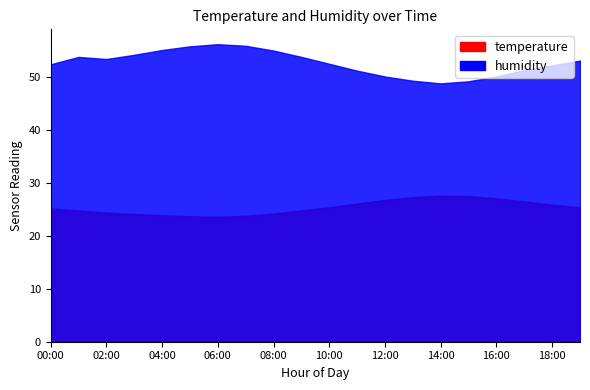

What is the total value across all series at 07:00?

79.7